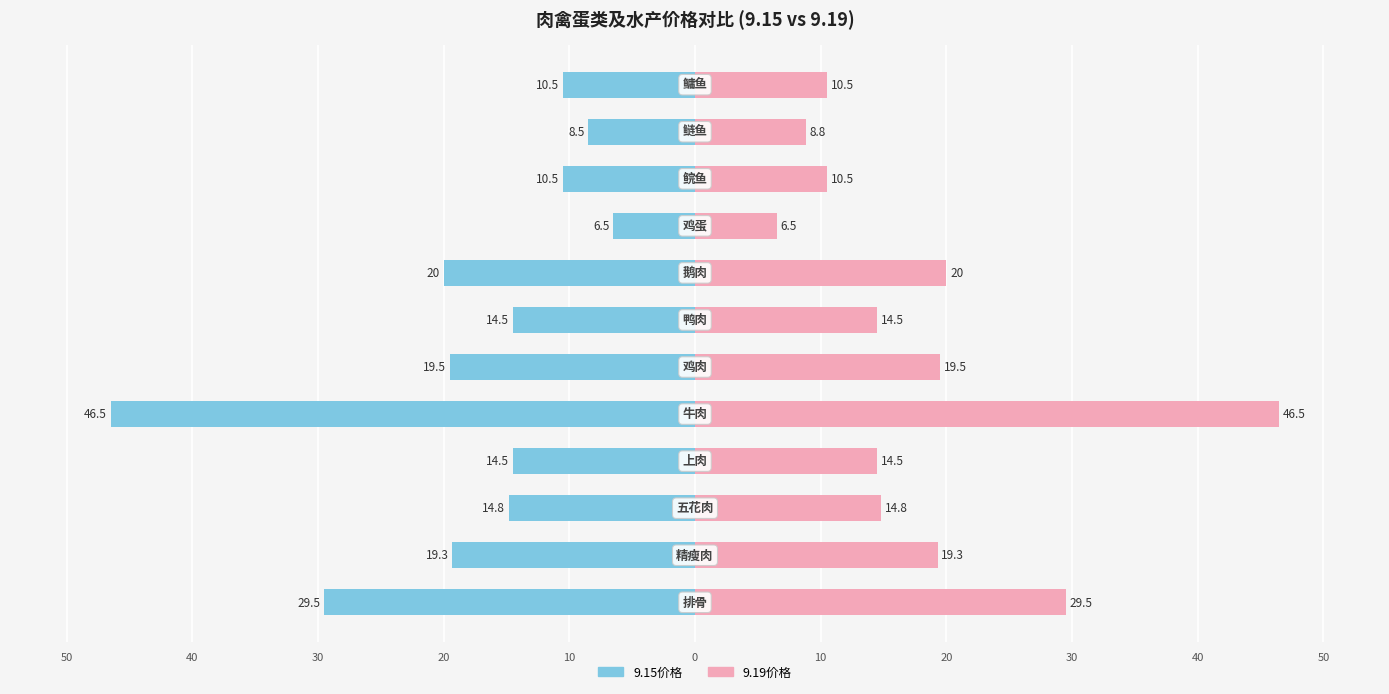

True or false: 9.15 has a value of -17.7 at 鳙鱼.

False